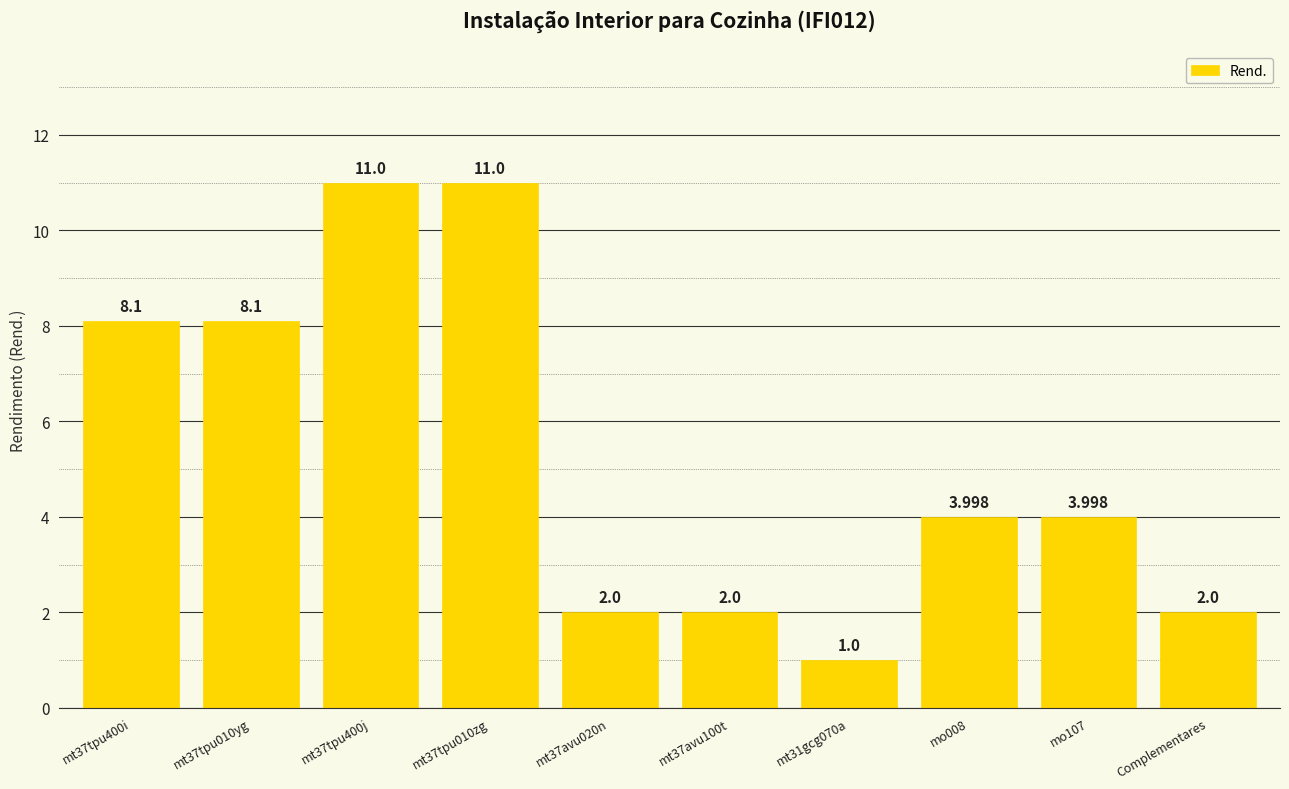

What is the change in value from mt37tpu400j to mo107?

-7.0